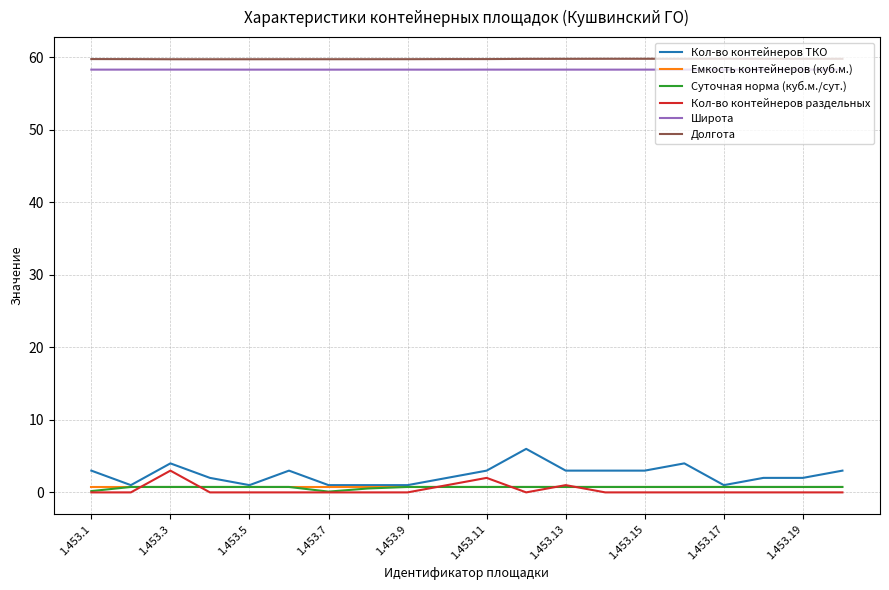

Which series has the widest spread of values?

Кол-во контейнеров ТКО